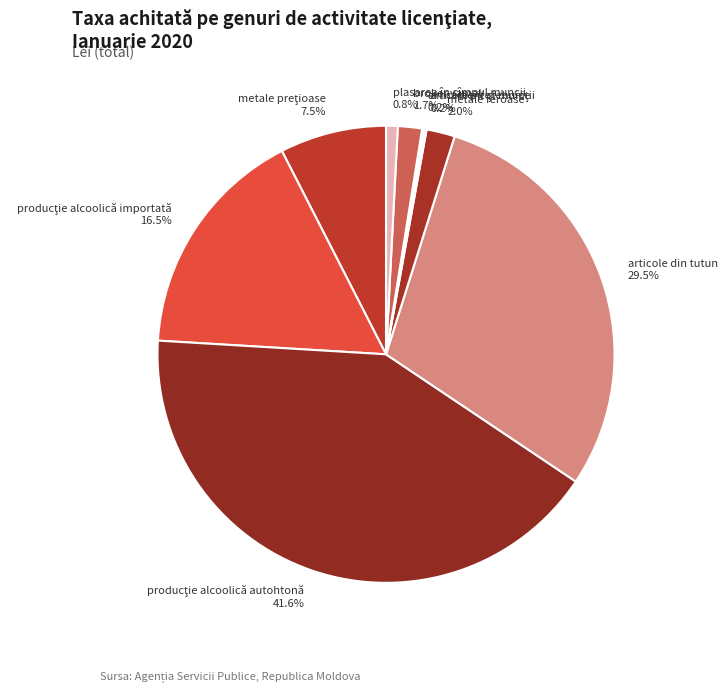

What percentage is the broker vamal slice, to the nearest percent?

2%